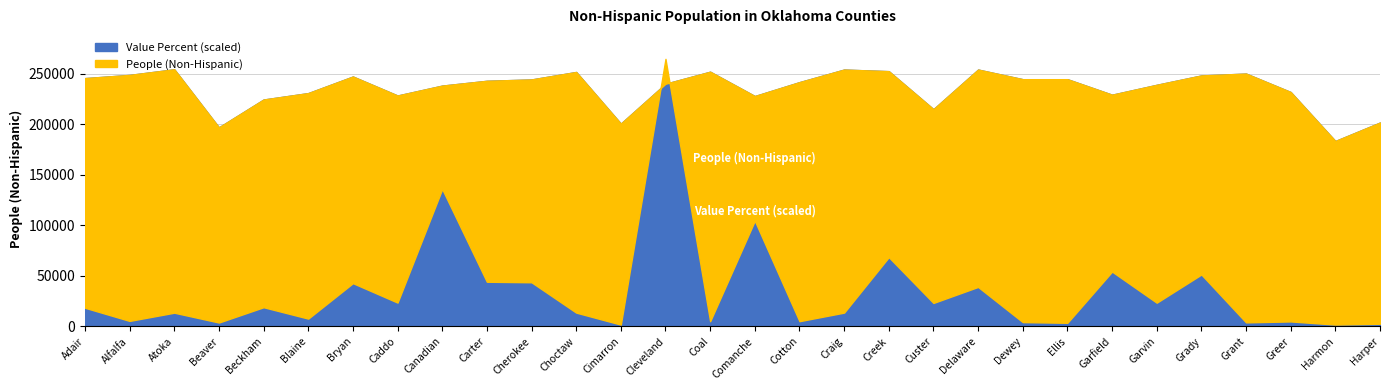

What position from the left is Grant?

27